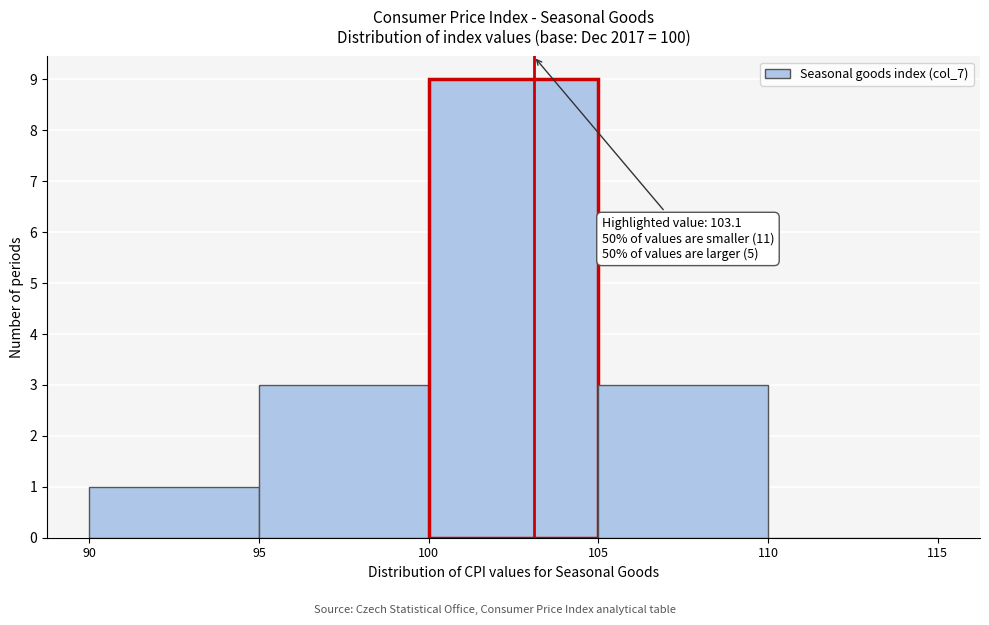

Over which range of the x-axis is the bar tallest?

100 to 105